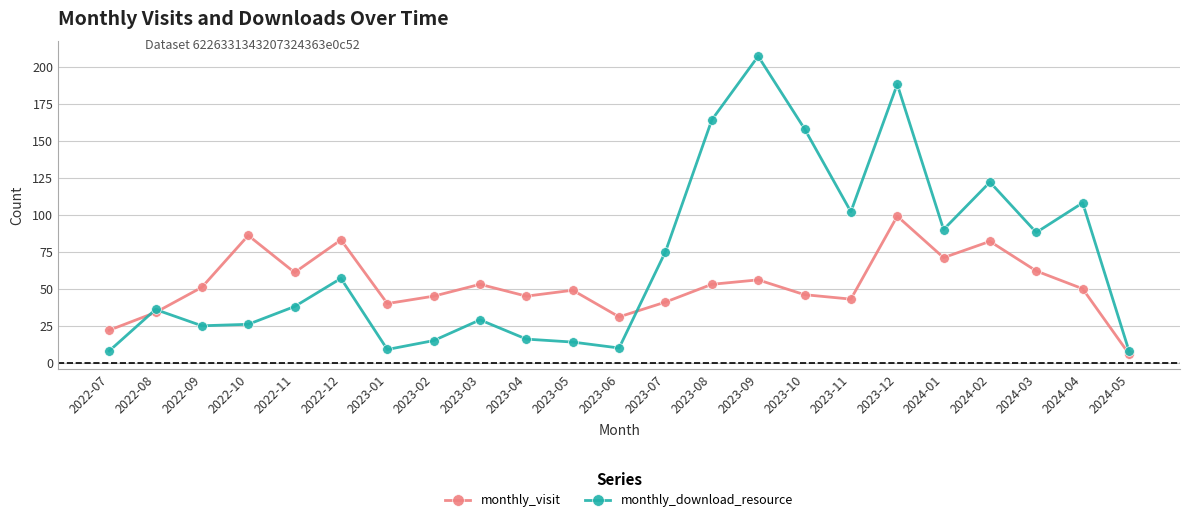

Which series has the widest spread of values?

monthly_download_resource